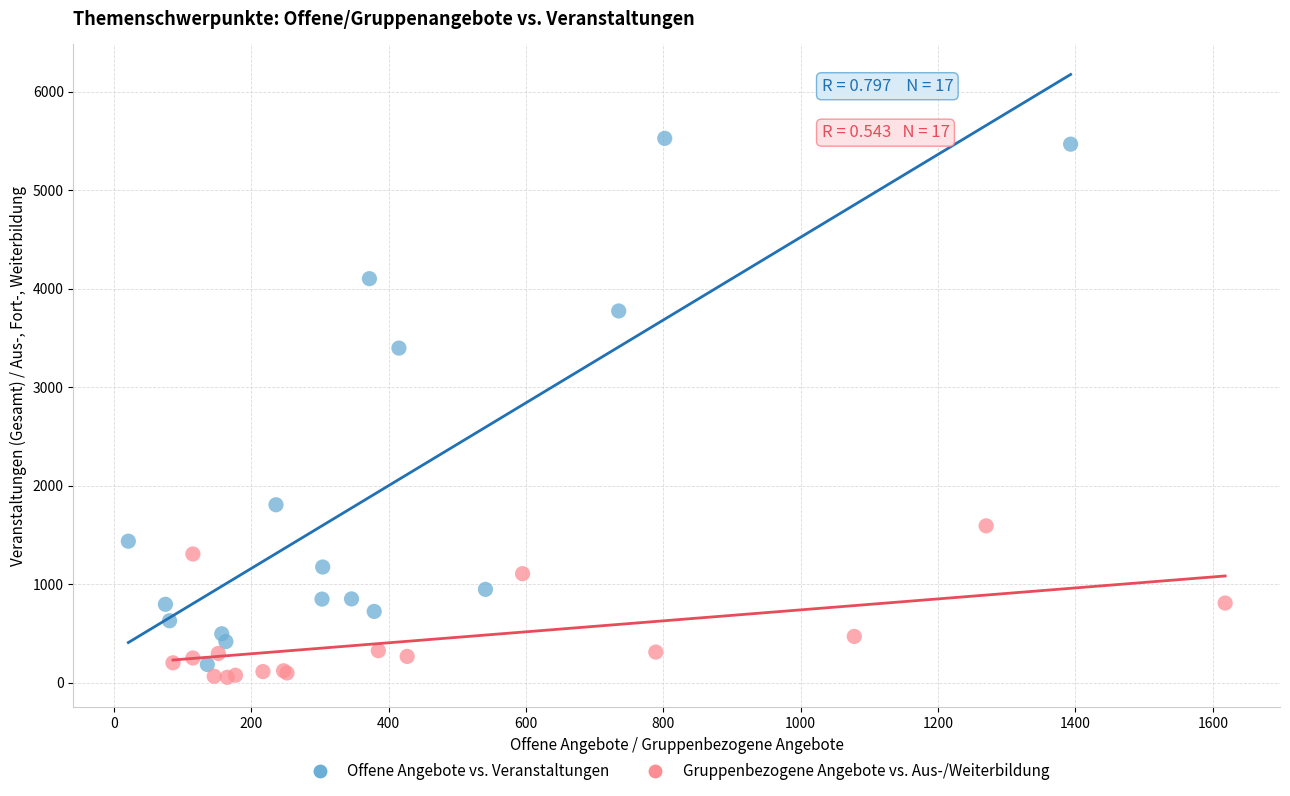

Which series has the largest Y range (max minus min)?

Offene Angebote vs. Veranstaltungen